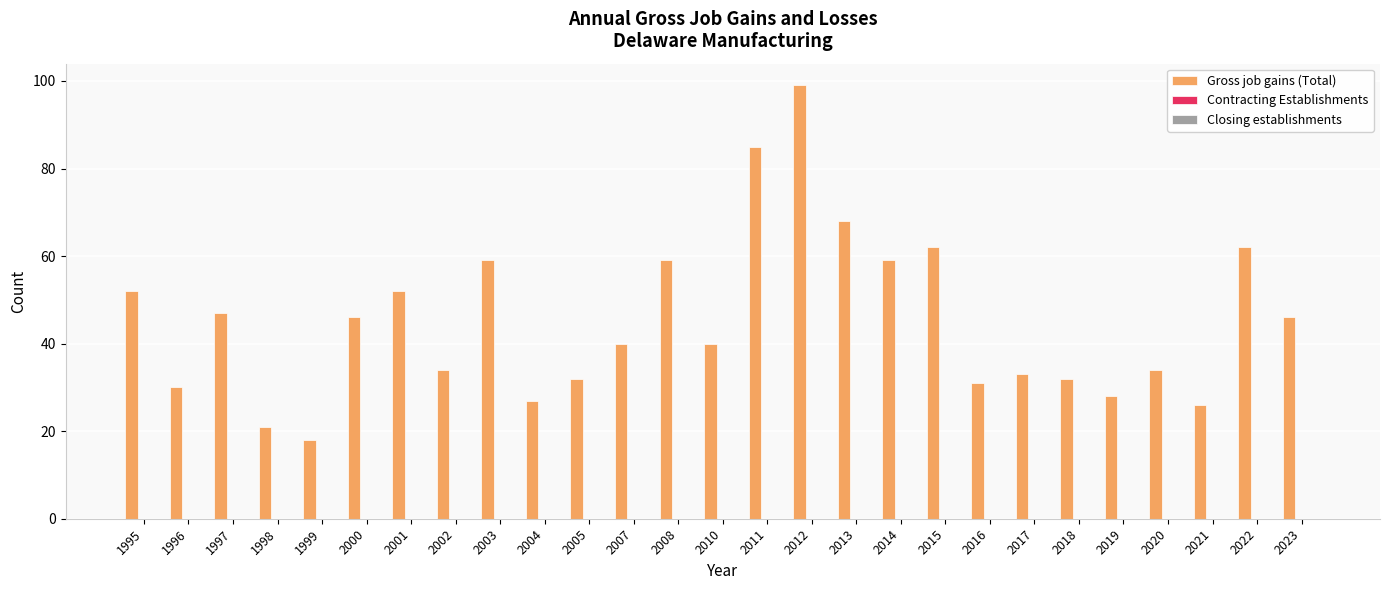

What is the difference between the maximum and minimum values?

81